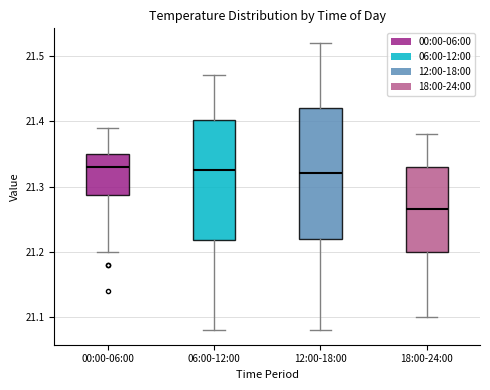

Reading left to right, transcribe this box plot: for each box, give where its median line is, the range the box spans, and where its two whiskers end, as read against the y-axis. The values are not printed on the chart, so give them approximately, as read against the axis.

00:00-06:00: median 21.33, box 21.29 to 21.35, whiskers 21.20 to 21.39
06:00-12:00: median 21.33, box 21.22 to 21.40, whiskers 21.08 to 21.47
12:00-18:00: median 21.32, box 21.22 to 21.42, whiskers 21.08 to 21.52
18:00-24:00: median 21.27, box 21.20 to 21.33, whiskers 21.10 to 21.38